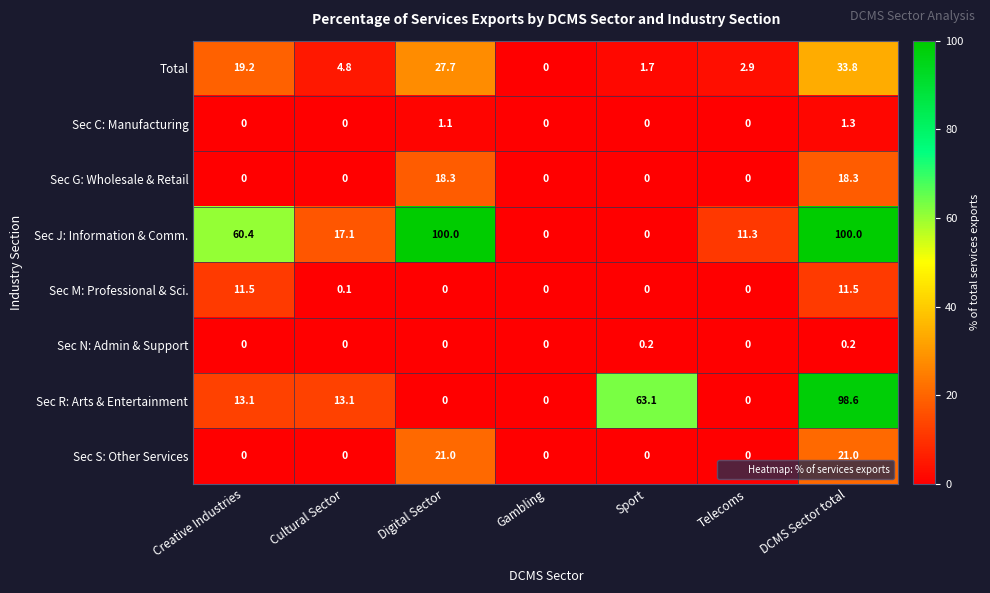

At how many categories does at least one series exceed 31?

4